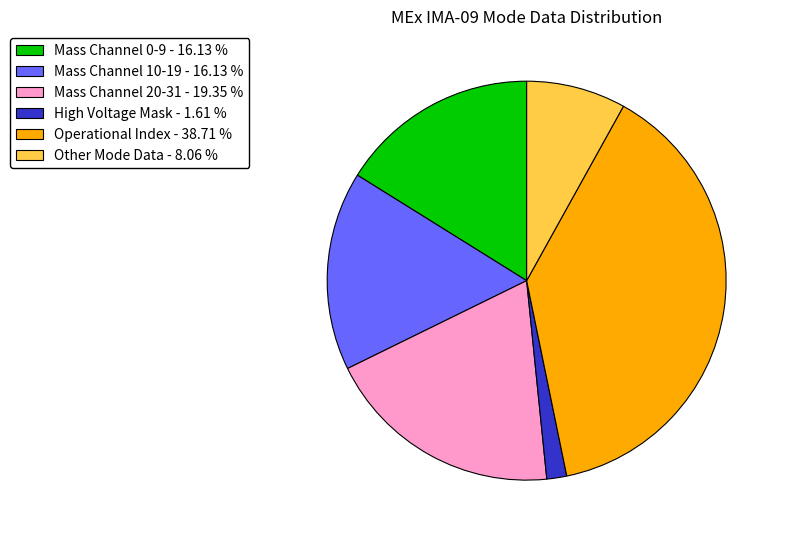

Approximately how many times larger is the value at Operational Index - 38.71 % compared to Mass Channel 10-19 - 16.13 %?

2.4